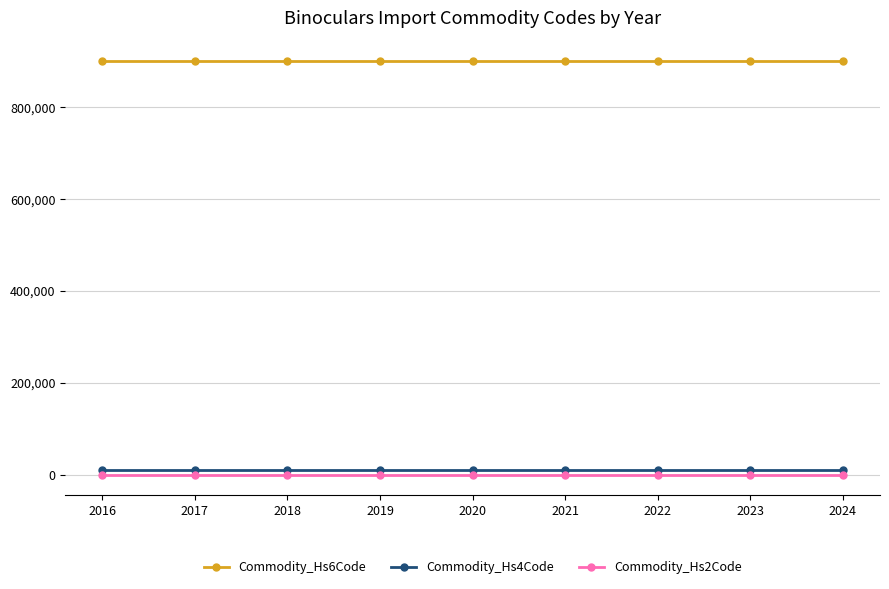

Which series has the largest total across all categories?

Commodity_Hs6Code